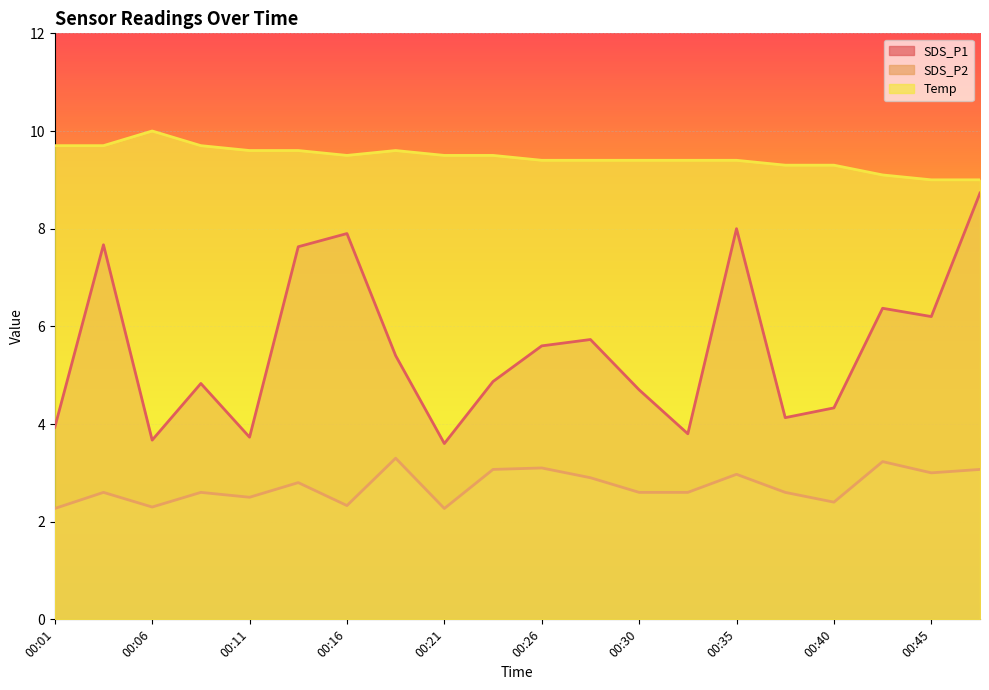

What is the value of the Temp point at the 2nd from the left?

9.7